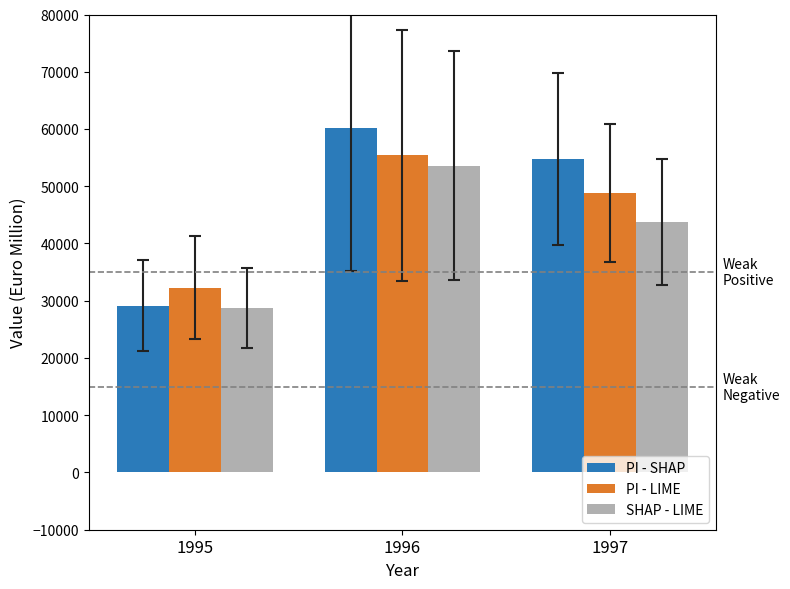

What is the value of the PI - LIME bar at the 2nd from the left?

55375